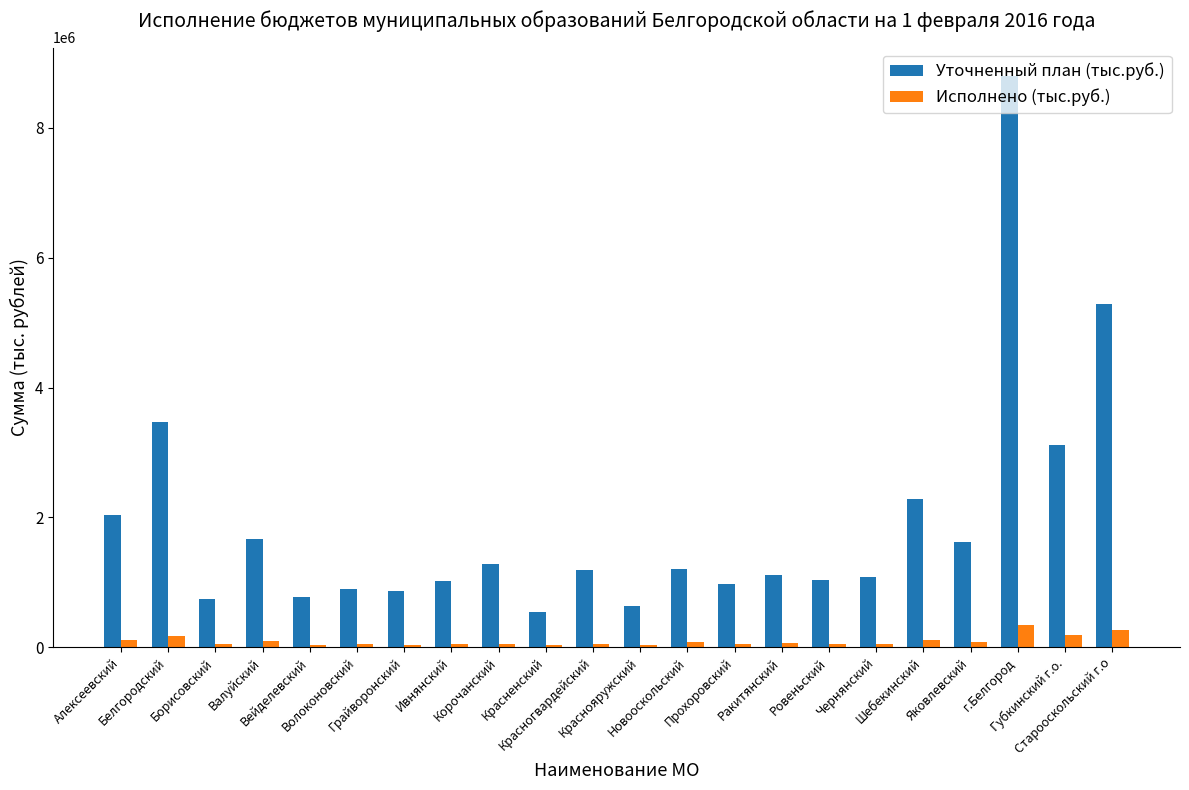

Which series has the largest total across all categories?

Уточненный план (тыс.руб.)